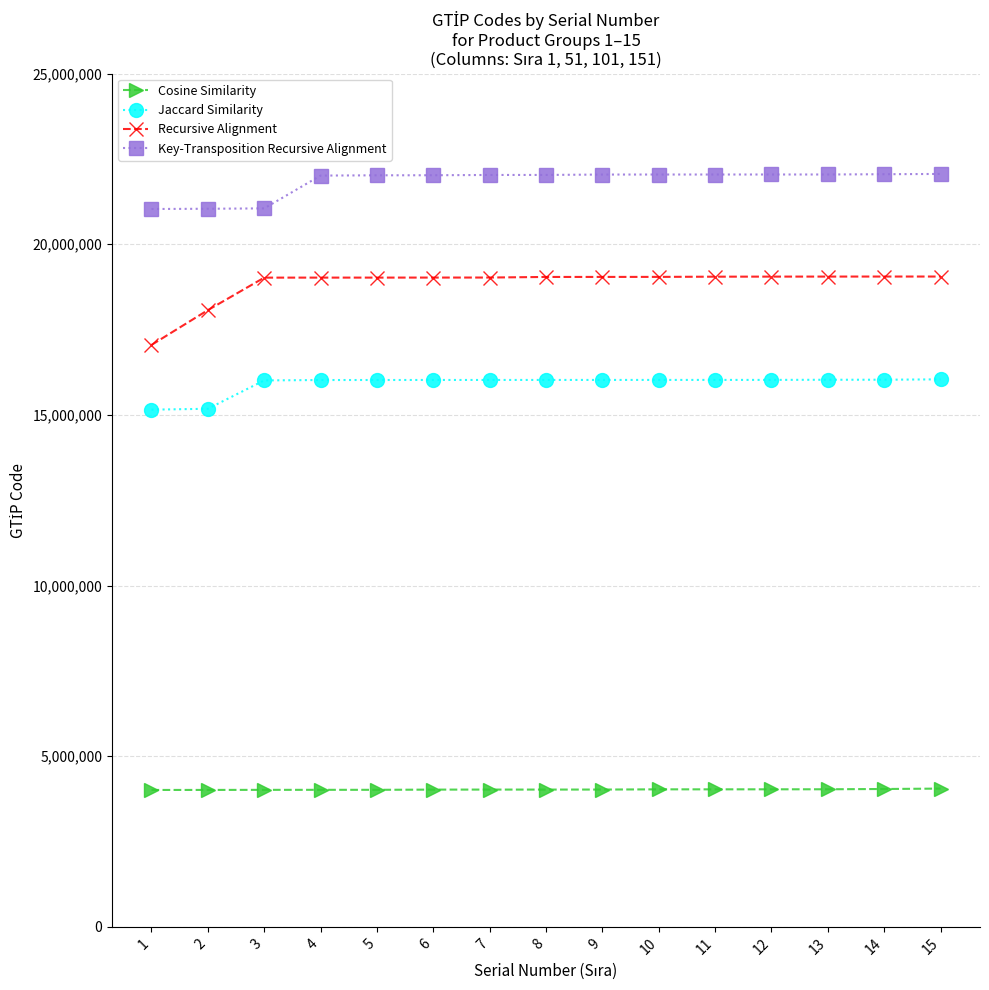

What is the difference between the Jaccard Similarity values at 1 and 4?

868190